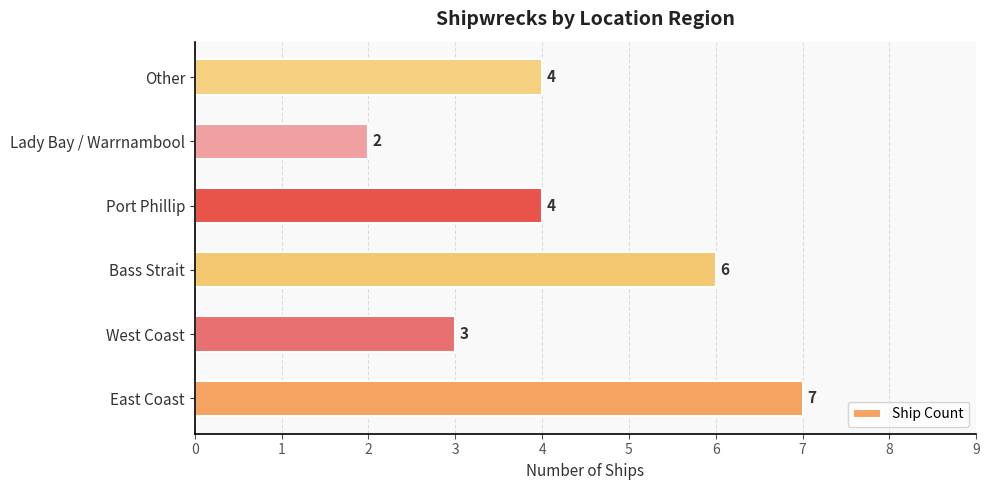

Count the values in the range 3 to 6.

4